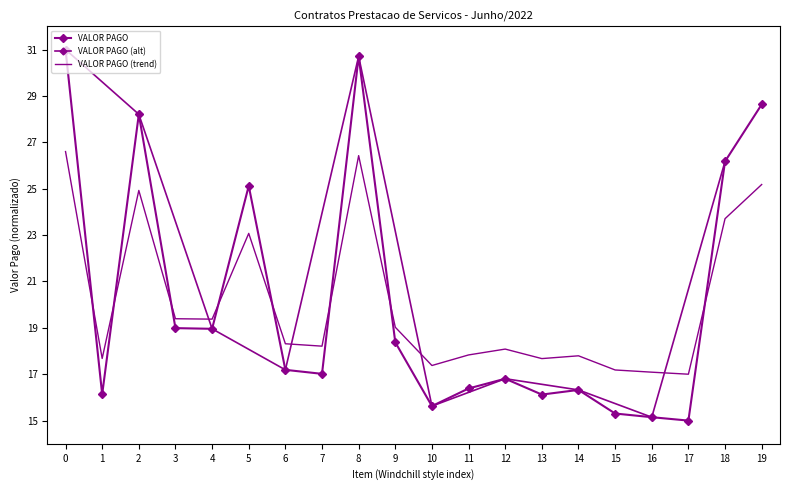

The value at 7 is 9.9. True or false?

False